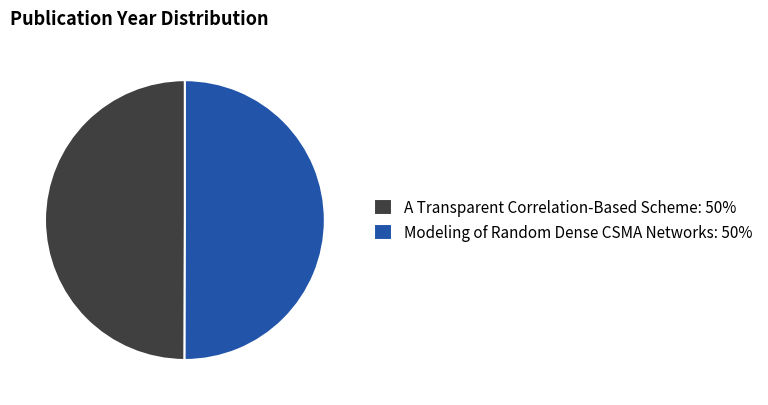

Approximately how many times larger is the value at Modeling of Random Dense CSMA Networks: 50% compared to A Transparent Correlation-Based Scheme: 50%?

1.0